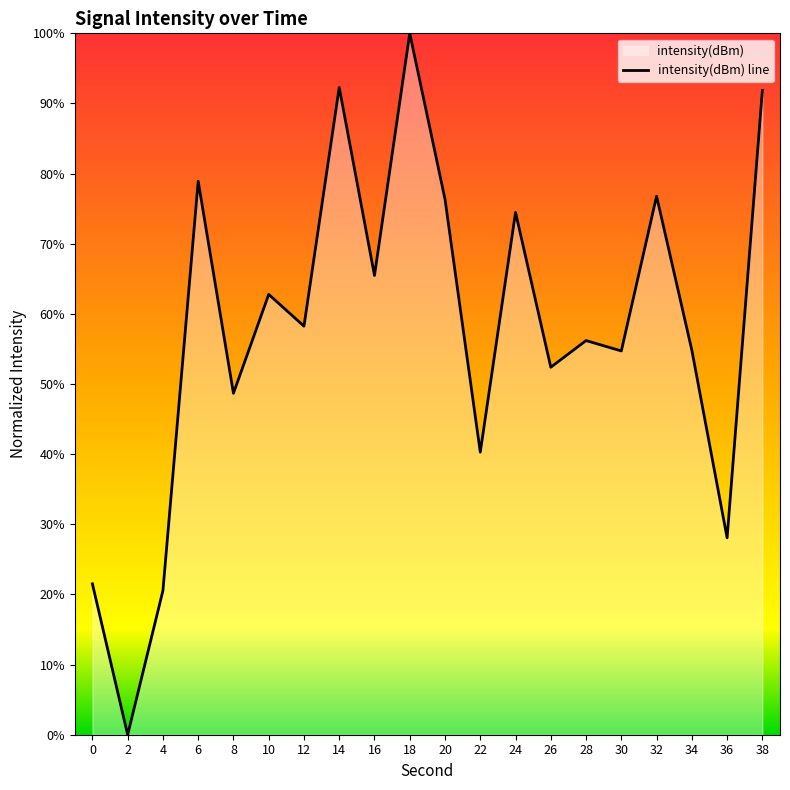

What is the greatest value displayed?

100.0